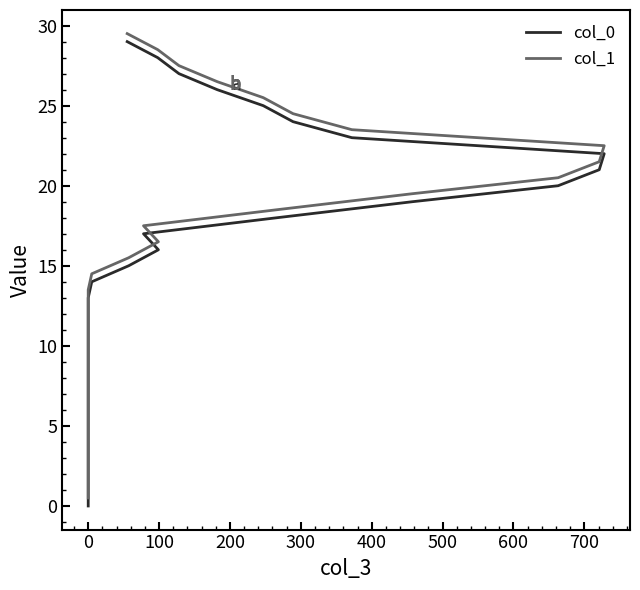

What are all the series names shown in the legend?

col_0, col_1